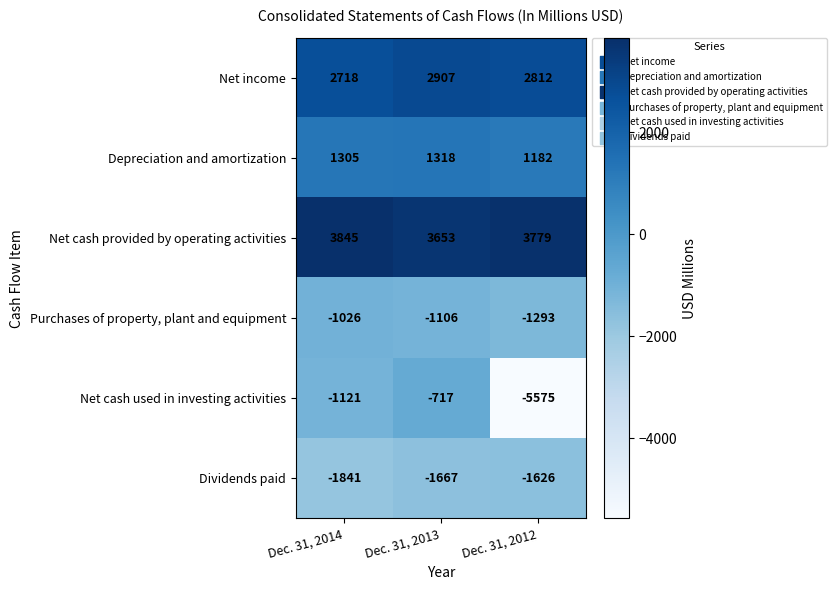

What is the spread (max minus min) of values at Dec. 31, 2014?

5686